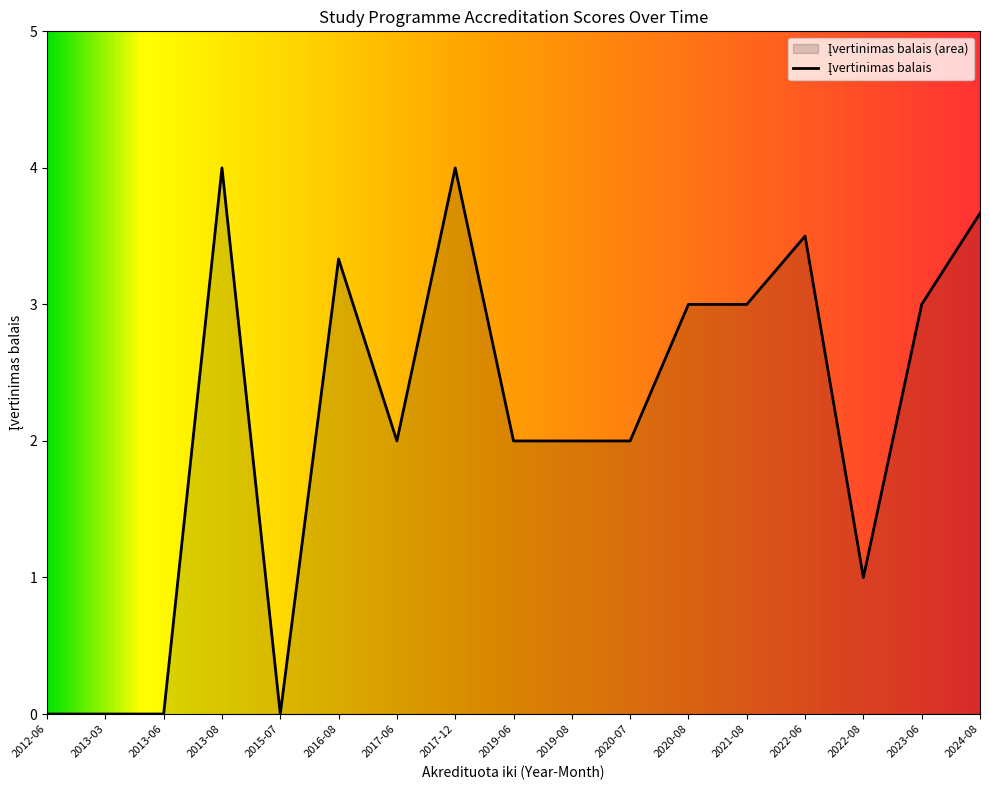

Which has a higher value, 2016-08 or 2022-06?

2022-06